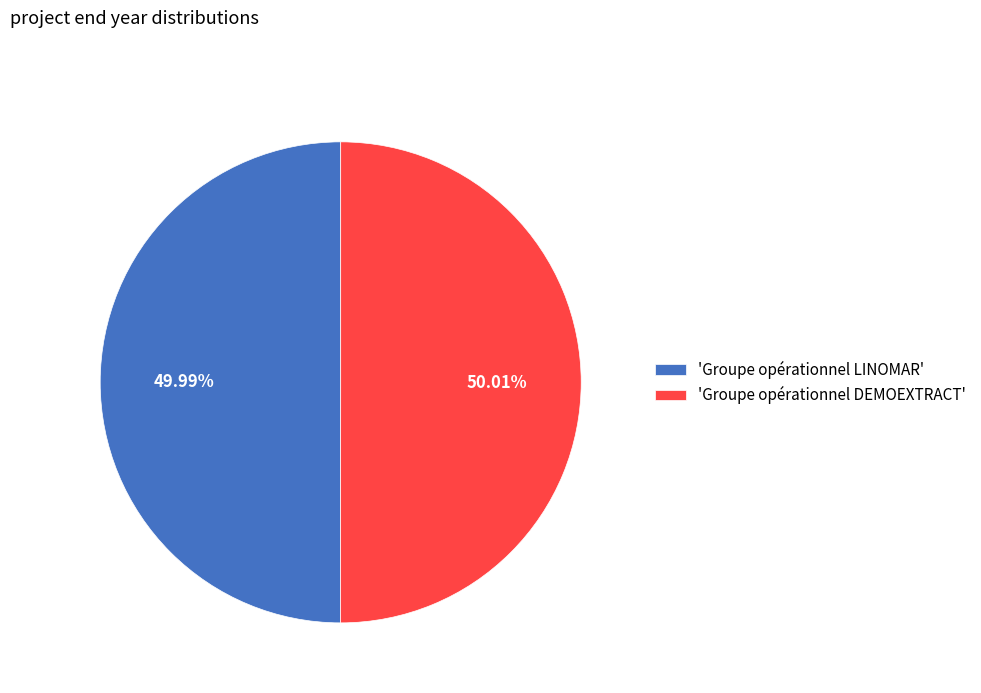

Does any single category account for the majority?

Yes